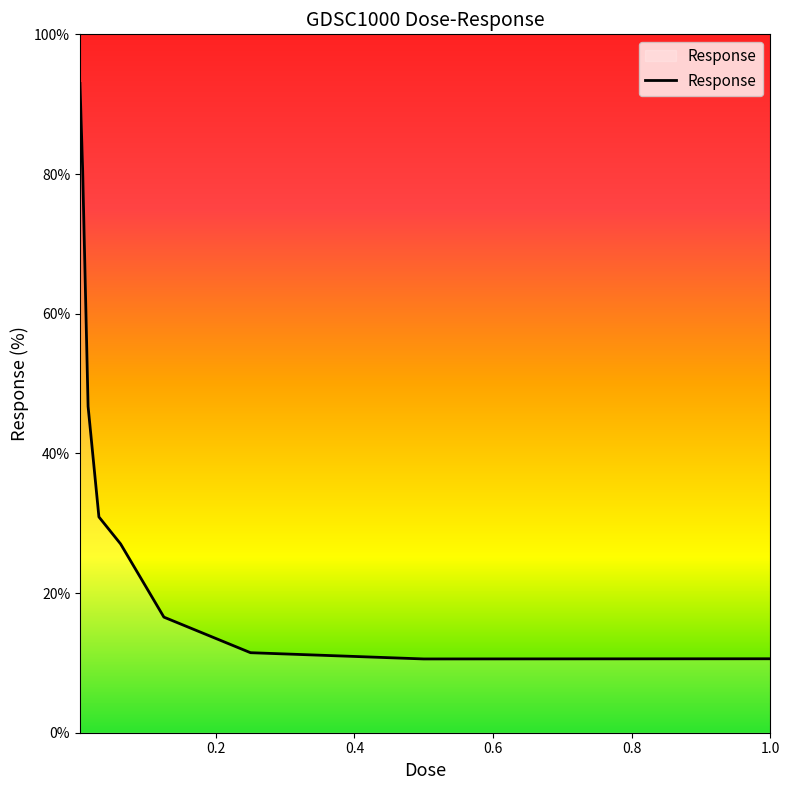

What is the smallest value displayed?

10.6